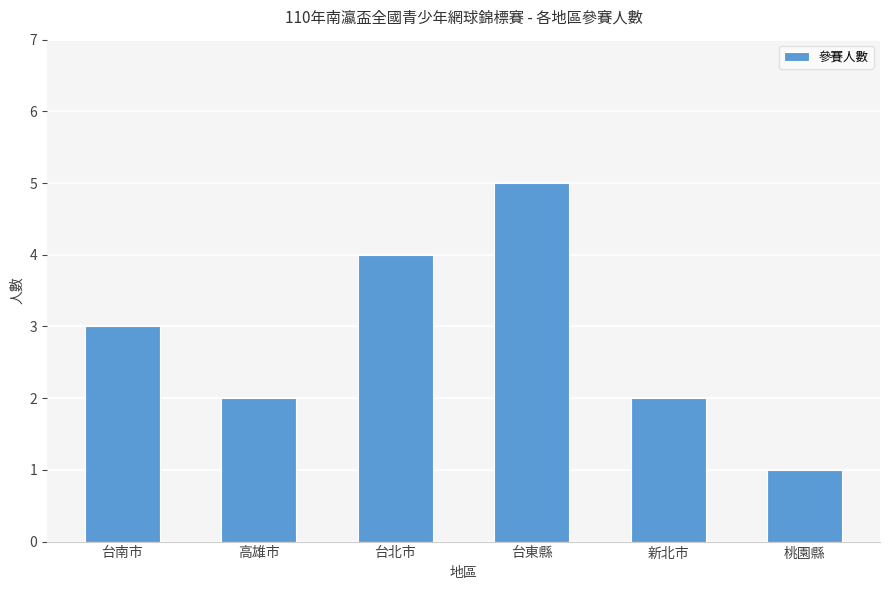

Reading left to right, extract all data points from this chart.

台南市=3	高雄市=2	台北市=4	台東縣=5	新北市=2	桃園縣=1